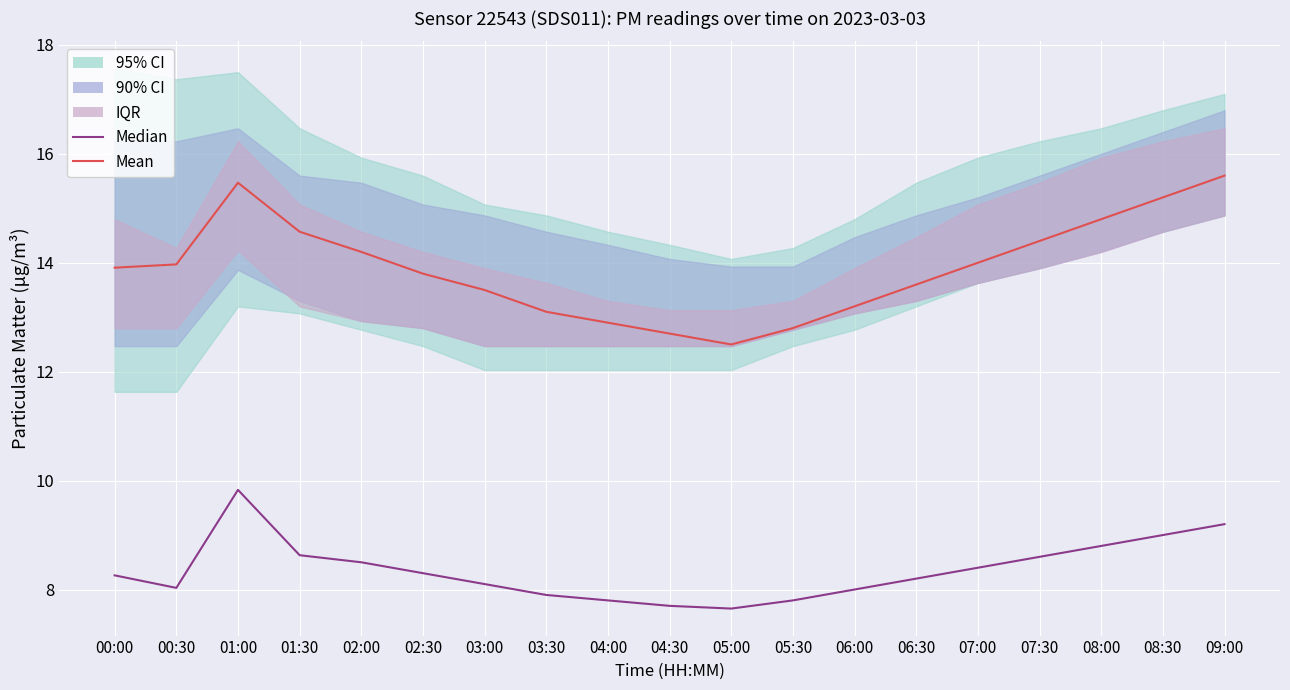

What is the maximum value shown in the chart?

15.6